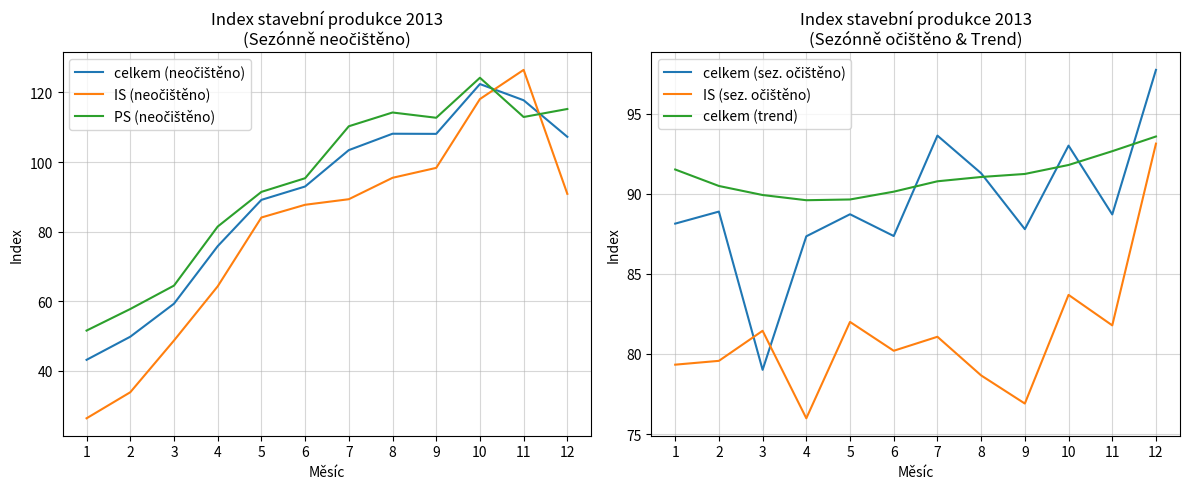

Between 4 and 8, which series saw the biggest shift?

PS (neočištěno)